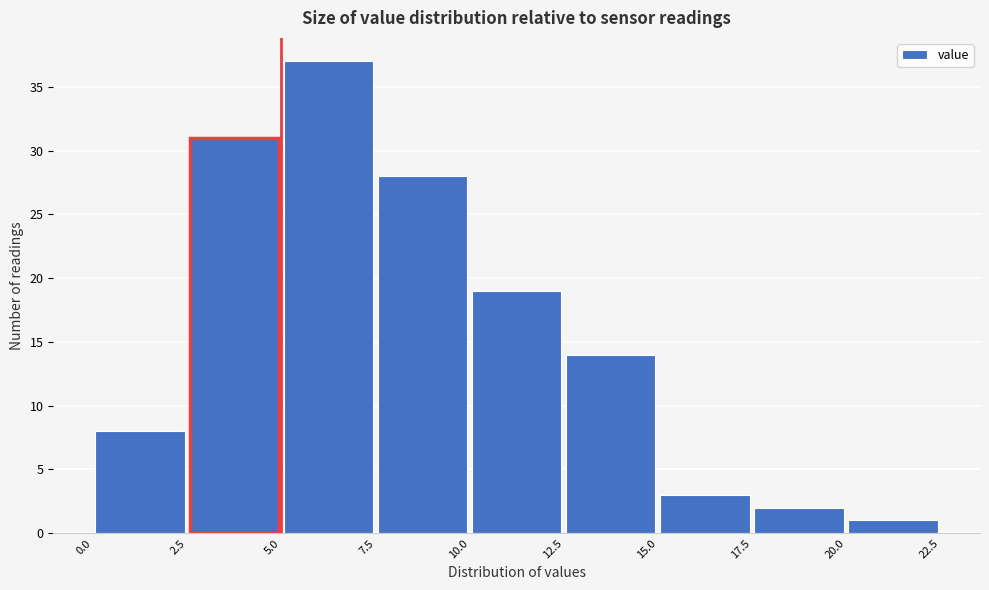

What is the height of the bar covering 2.5 to 5.0 on the x-axis? The values are not printed on the chart, so give them approximately, as read against the axis.

31